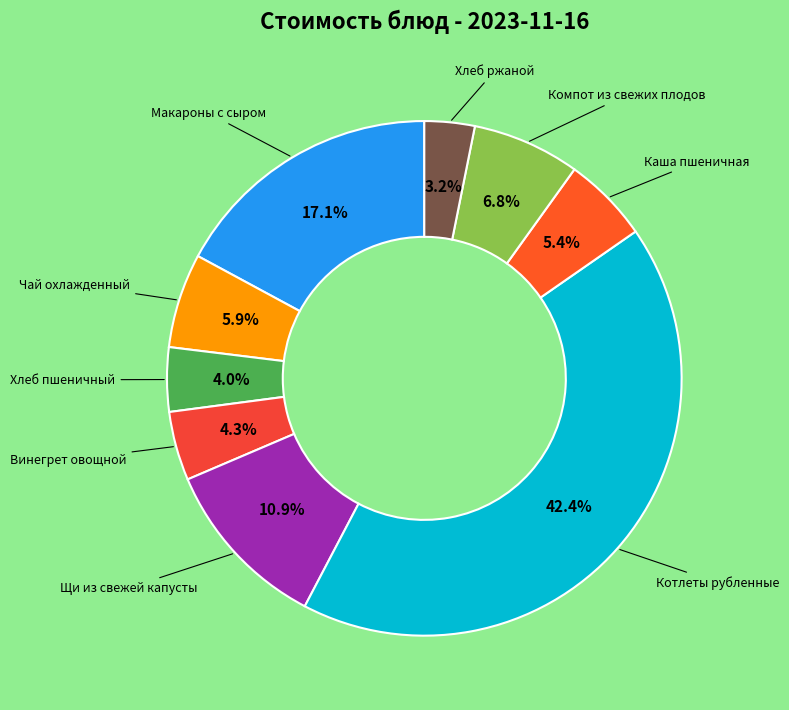

How many segments does this pie chart have?

9